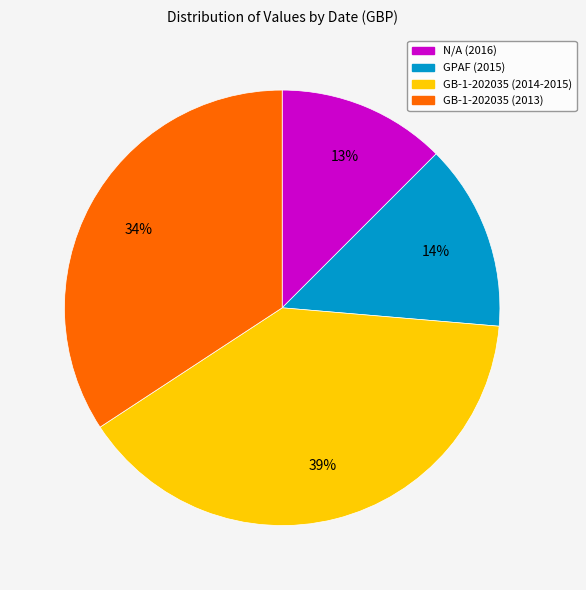

To the nearest percent, what is the average slice percentage?

25%